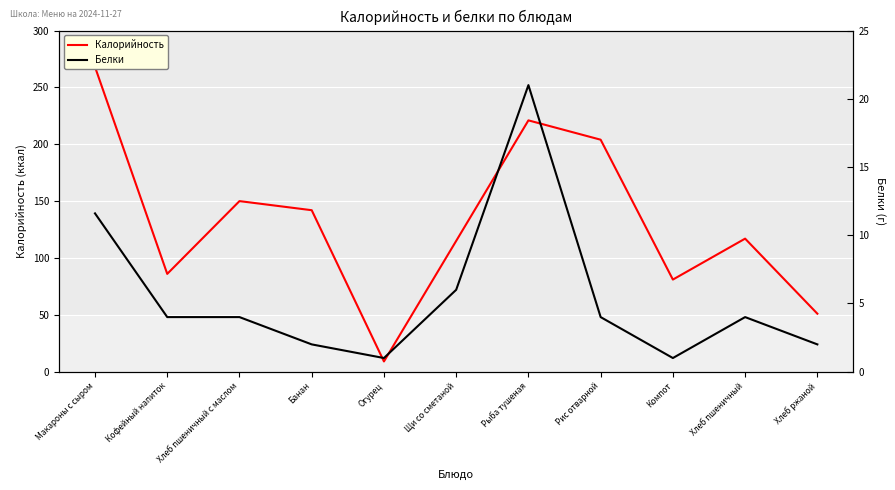

What is the average value of the Калорийность series?

131.3